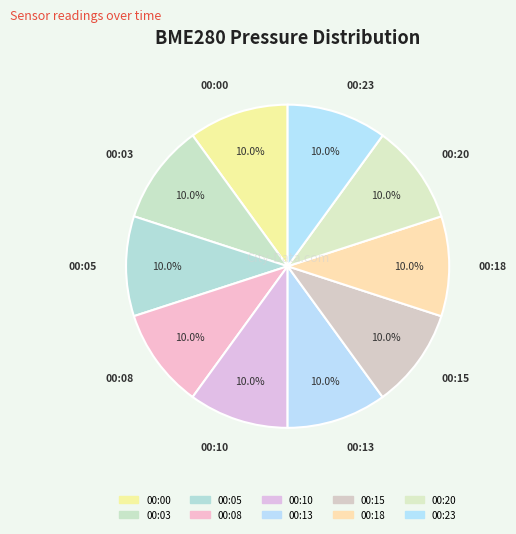

How many segments does this pie chart have?

10